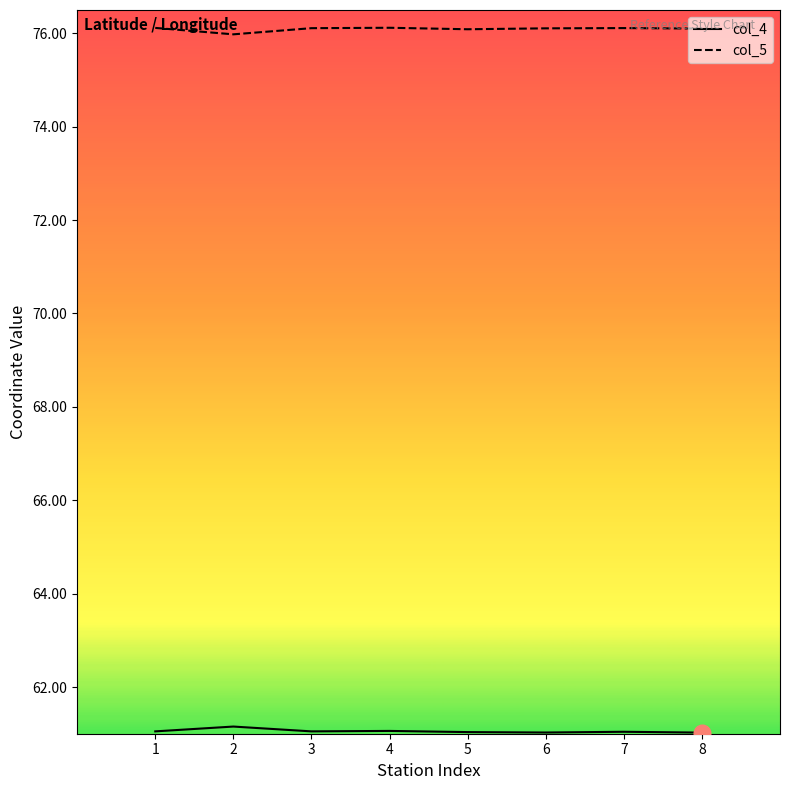

What is the total value across all series at 2?

137.1